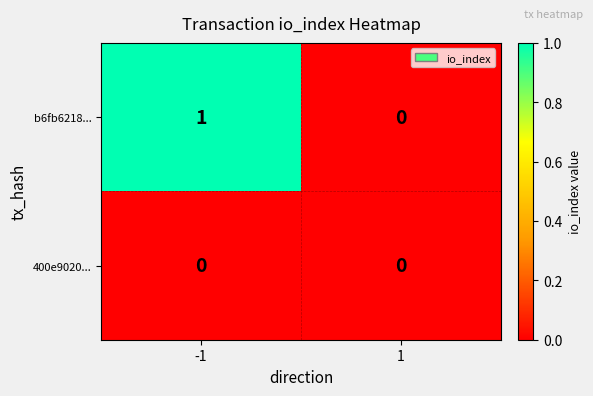

Count the number of data series in this chart.

2